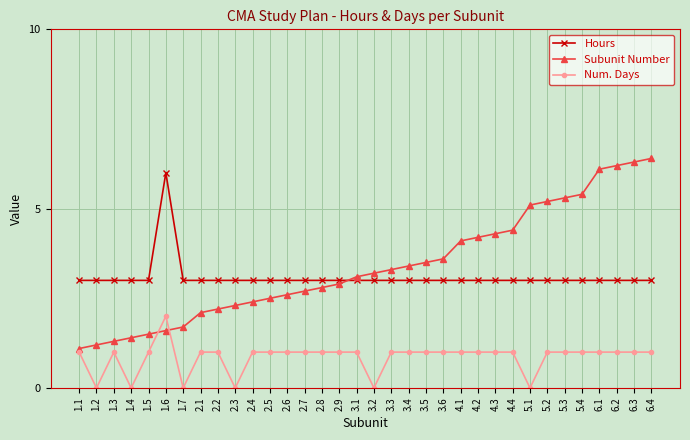

Reading left to right, extract all data points from this chart.

Hours: 3.0	3.0	3.0	3.0	3.0	6.0	3.0	3.0	3.0	3.0	3.0	3.0	3.0	3.0	3.0	3.0	3.0	3.0	3.0	3.0	3.0	3.0	3.0	3.0	3.0	3.0	3.0	3.0	3.0	3.0	3.0	3.0	3.0	3.0
Subunit Number: 1.1	1.2	1.3	1.4	1.5	1.6	1.7	2.1	2.2	2.3	2.4	2.5	2.6	2.7	2.8	2.9	3.1	3.2	3.3	3.4	3.5	3.6	4.1	4.2	4.3	4.4	5.1	5.2	5.3	5.4	6.1	6.2	6.3	6.4
Num. Days: 1.0	0.0	1.0	0.0	1.0	2.0	0.0	1.0	1.0	0.0	1.0	1.0	1.0	1.0	1.0	1.0	1.0	0.0	1.0	1.0	1.0	1.0	1.0	1.0	1.0	1.0	0.0	1.0	1.0	1.0	1.0	1.0	1.0	1.0